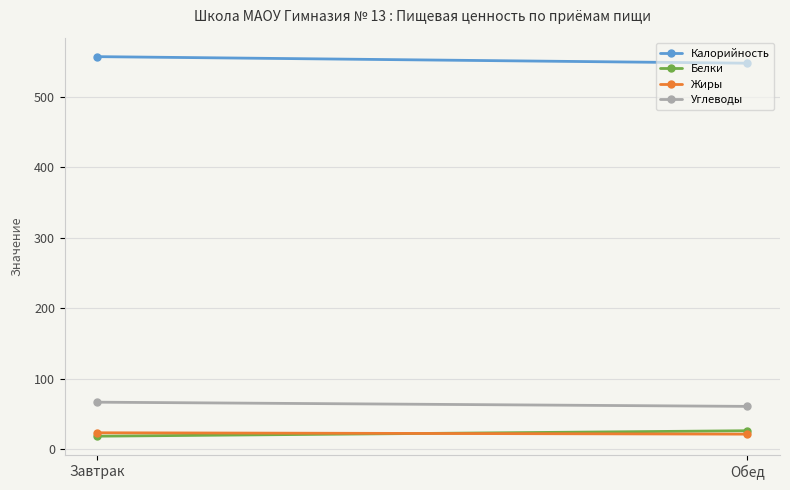

How many data points in Белки are less than 26?

1